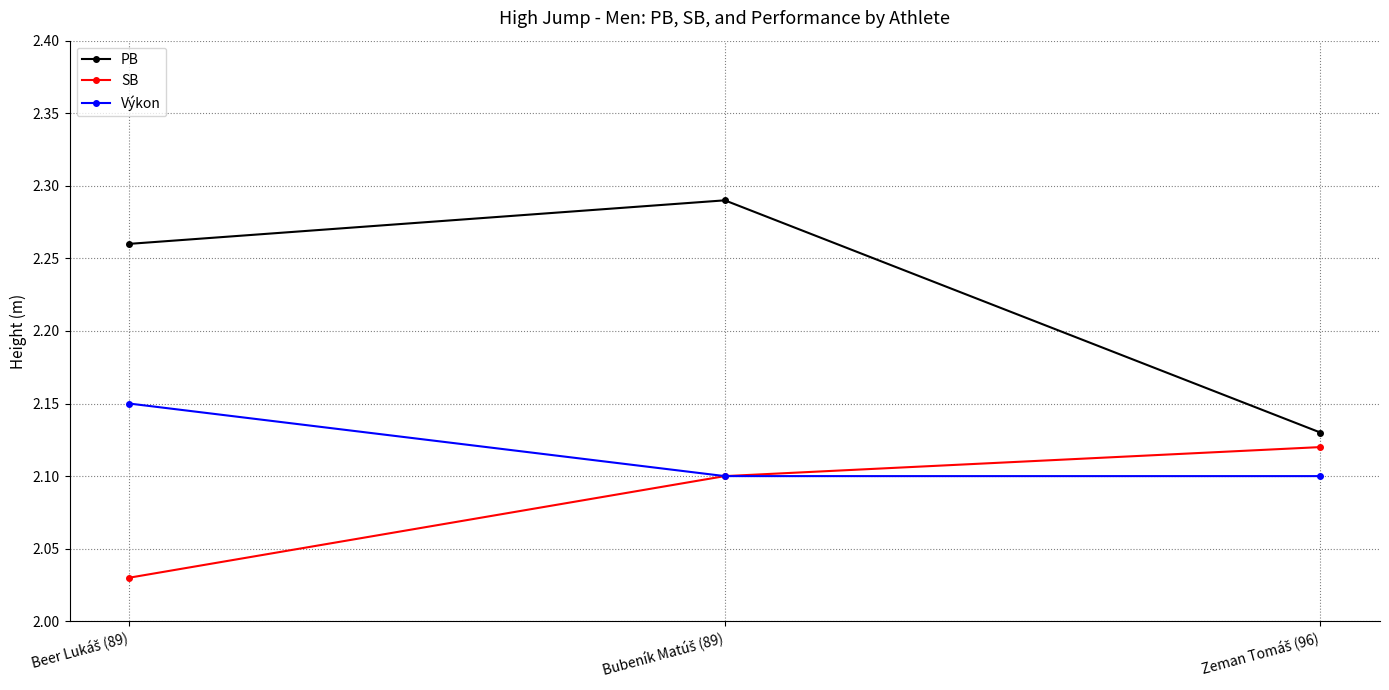

Rank the series by their average value, from lowest to highest.

SB, Výkon, PB